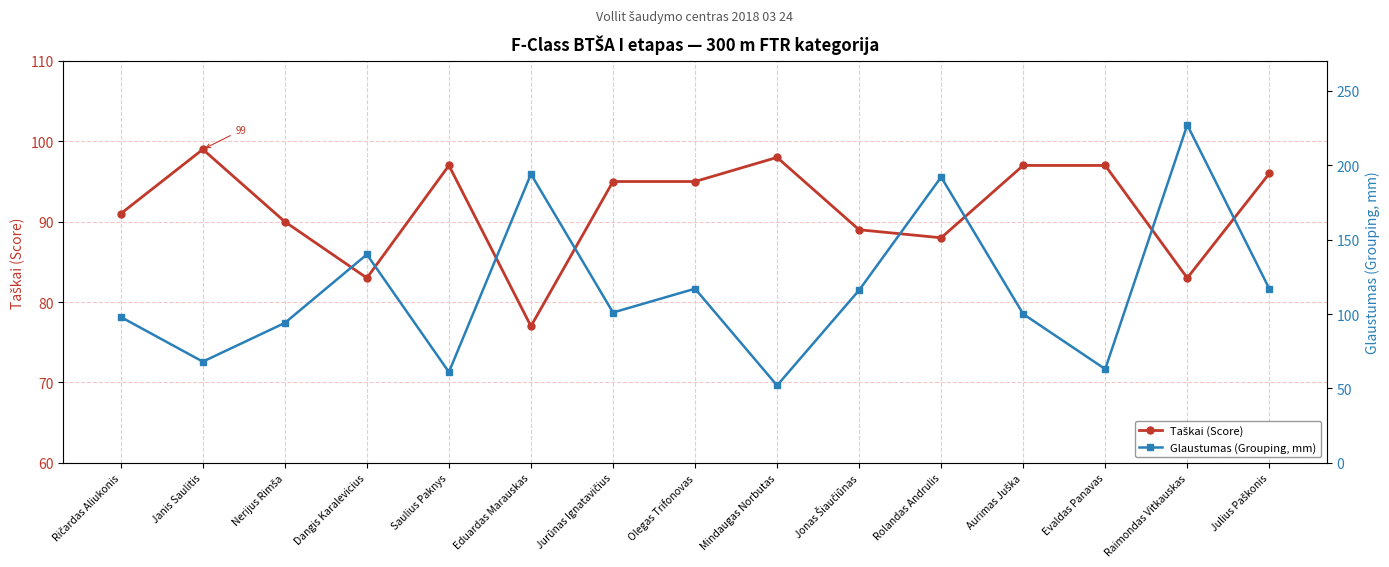

How many values in the Glaustumas (Grouping, mm) series are below 101?

7